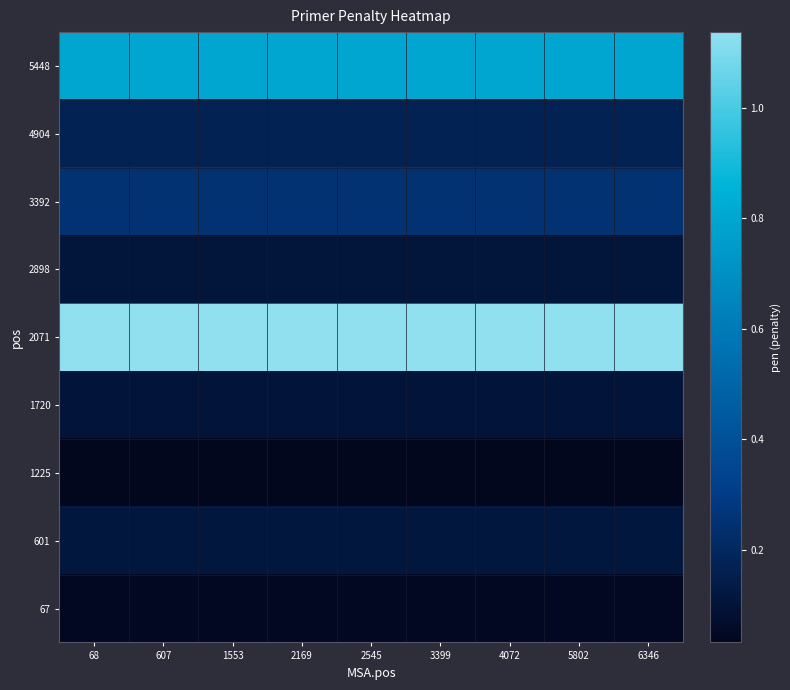

List the series in order of their peak value, lowest first.

1225, 67, 1720, 2898, 601, 4904, 3392, 5448, 2071